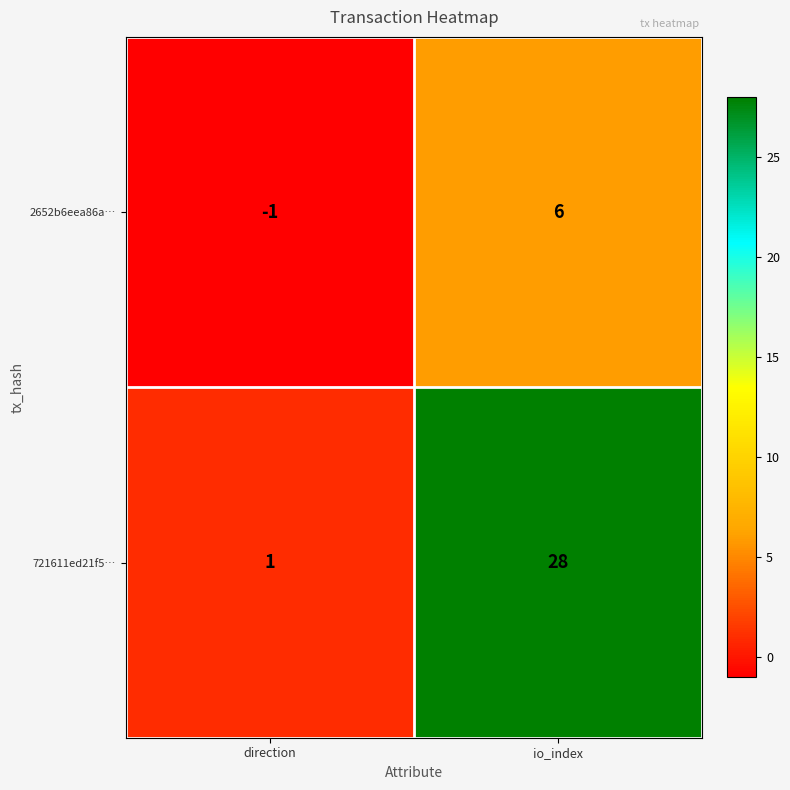

The value of 2652b6eea86a… at io_index is 9. True or false?

False